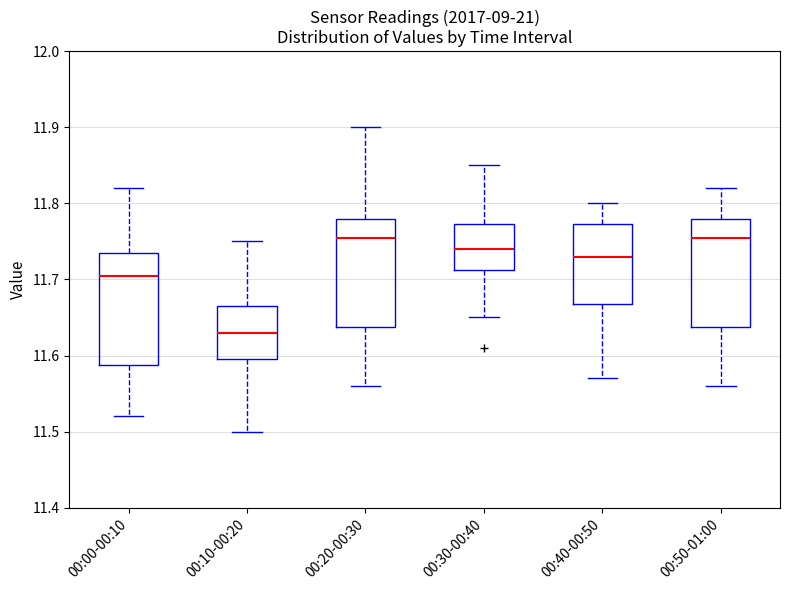

Where is the upper edge of the box for 00:20-00:30 on the y-axis? The values are not printed on the chart, so give them approximately, as read against the axis.

11.78